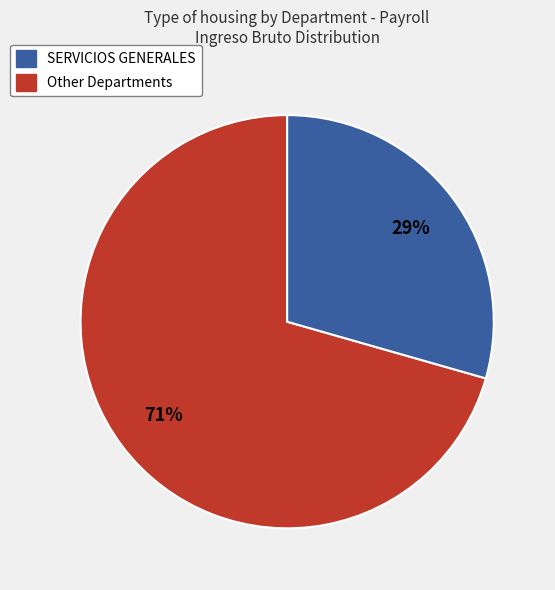

To the nearest percent, what is the average slice percentage?

50%